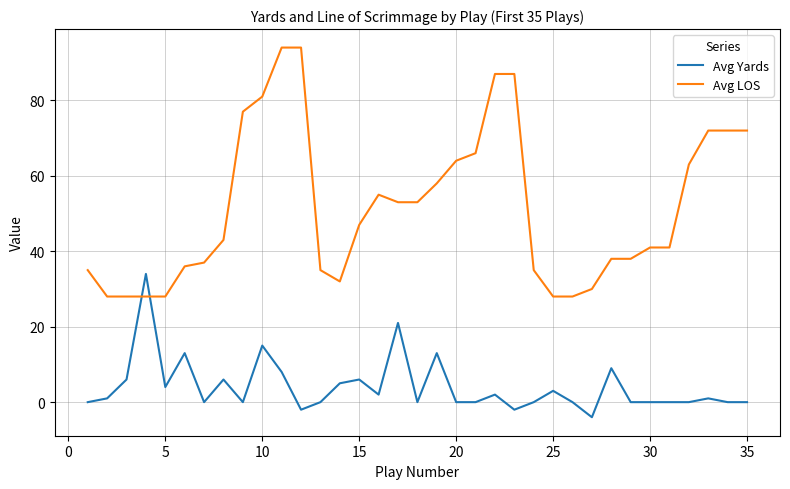

How many series are shown in this chart?

2